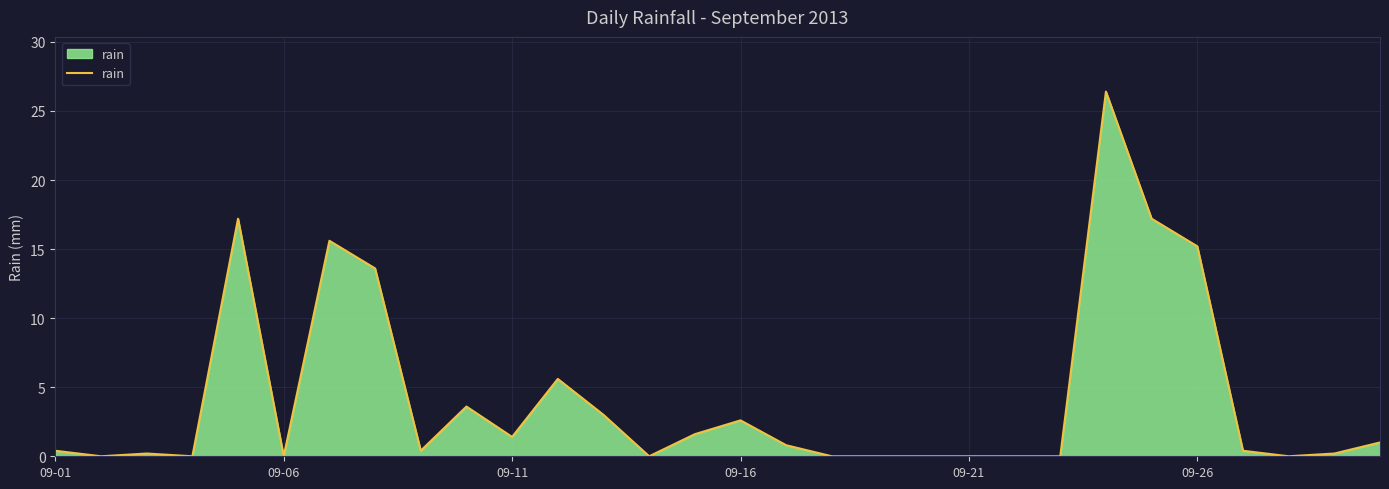

What is the difference between the maximum and minimum values?

26.4